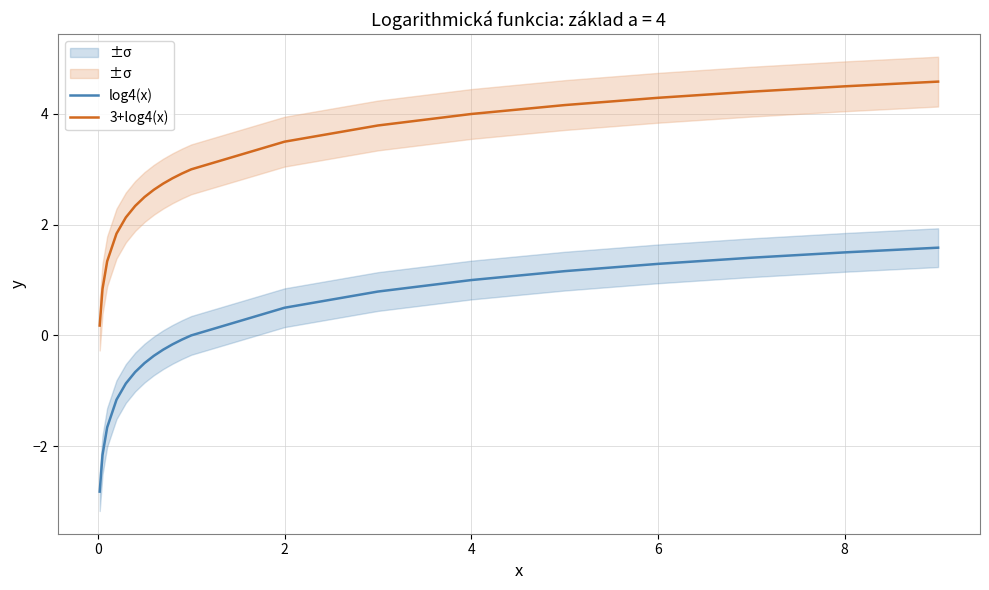

Which series has the largest range (max minus min)?

log4(x)